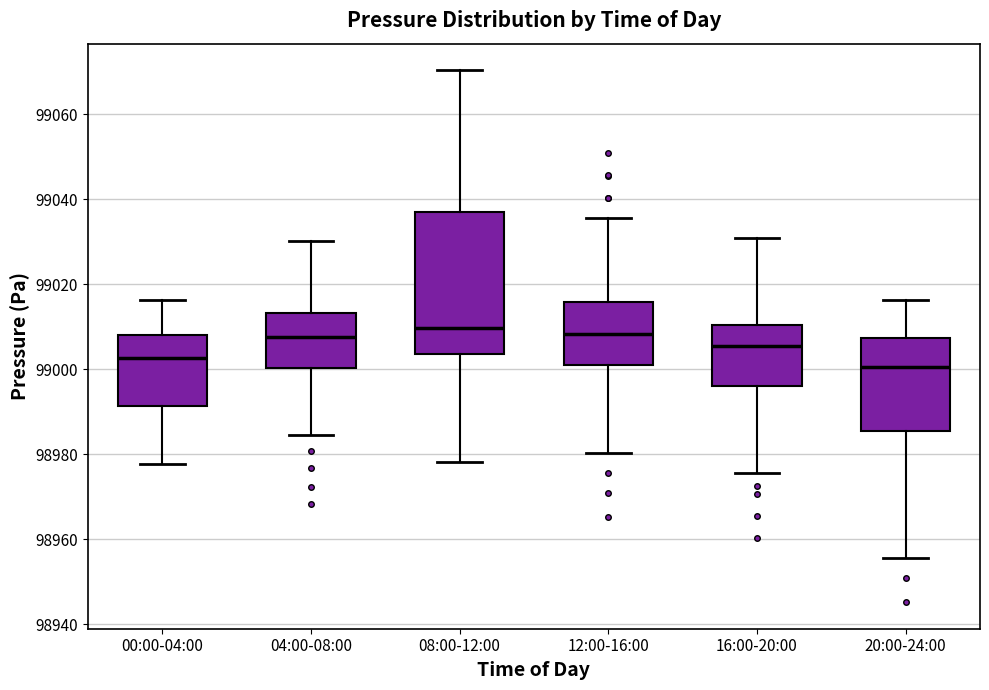

Comparing the boxes themselves (not the whiskers), which one is the tallest?

08:00-12:00